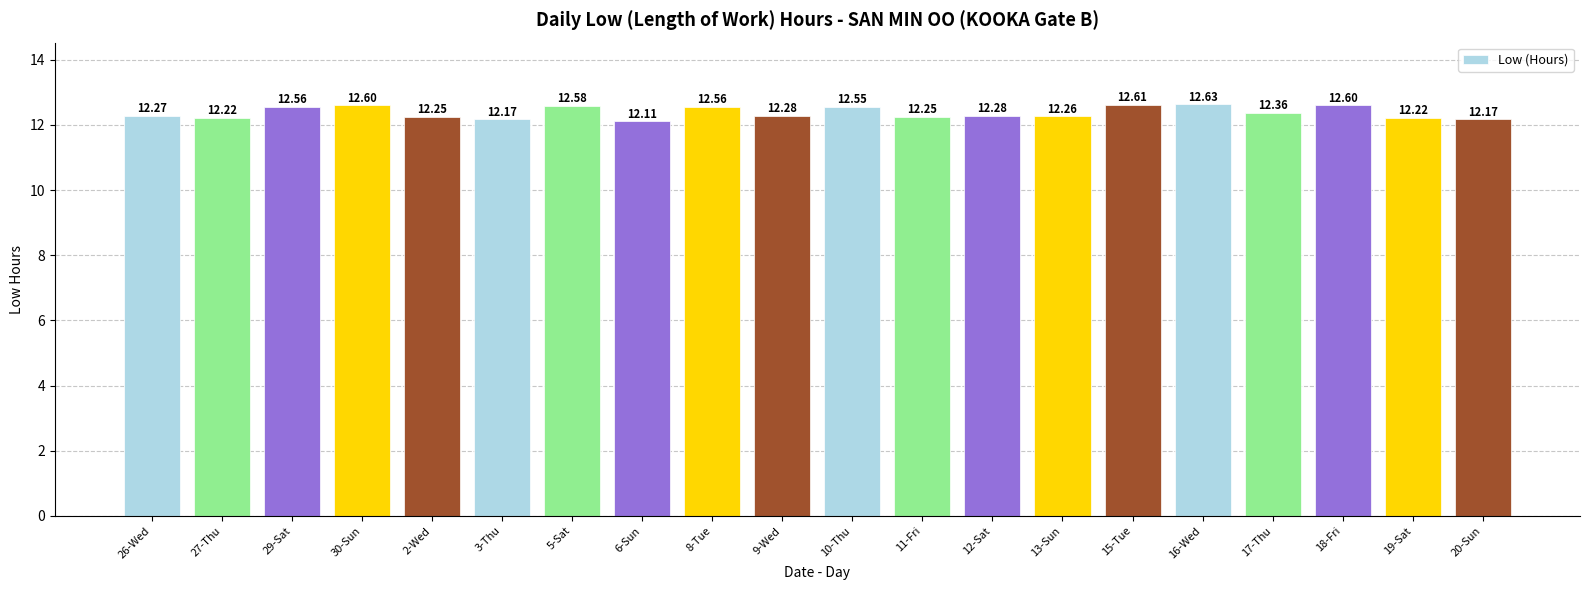

How many values are between 12 and 13?

20